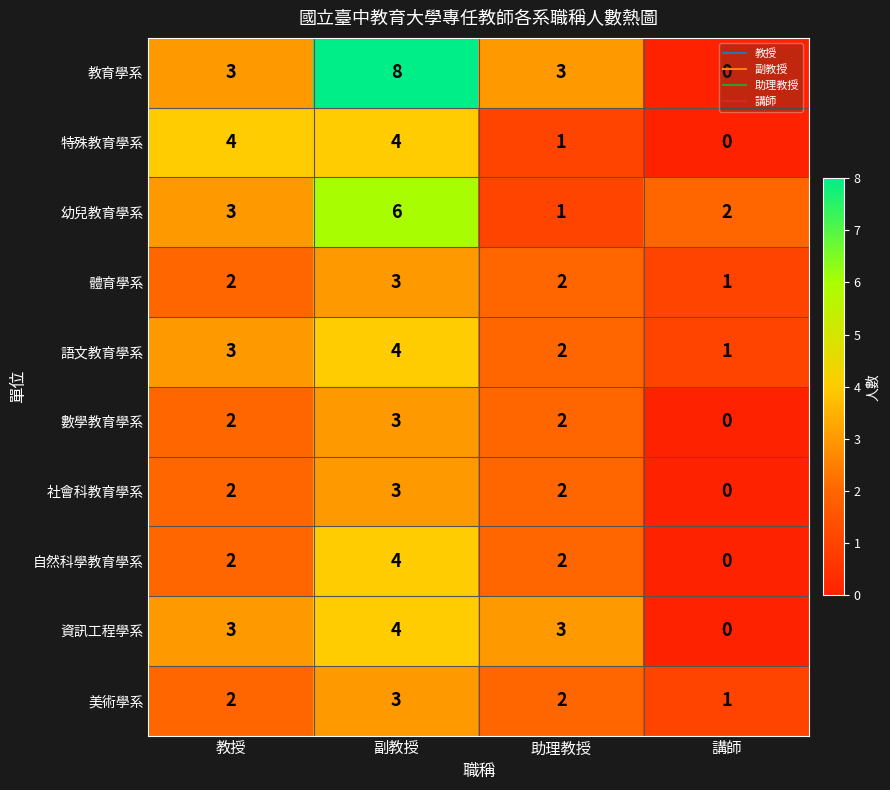

What is the sum of the 幼兒教育學系 values at 教授 and 助理教授?

4